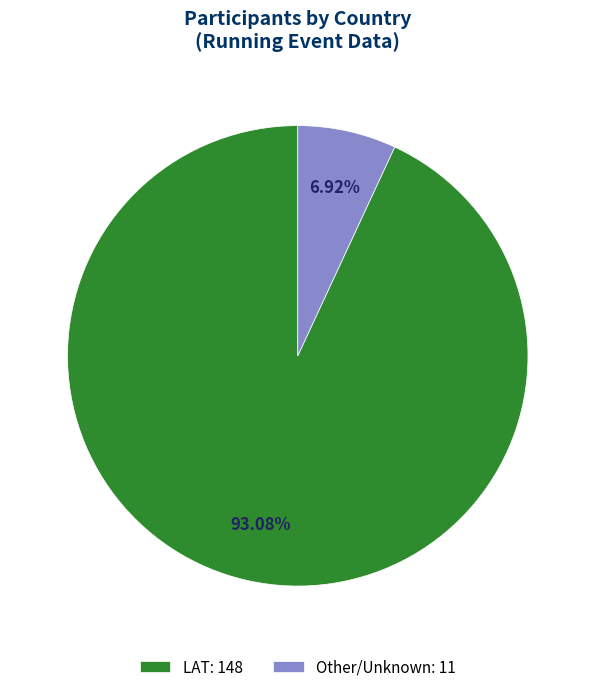

Is there a majority slice in this chart?

Yes